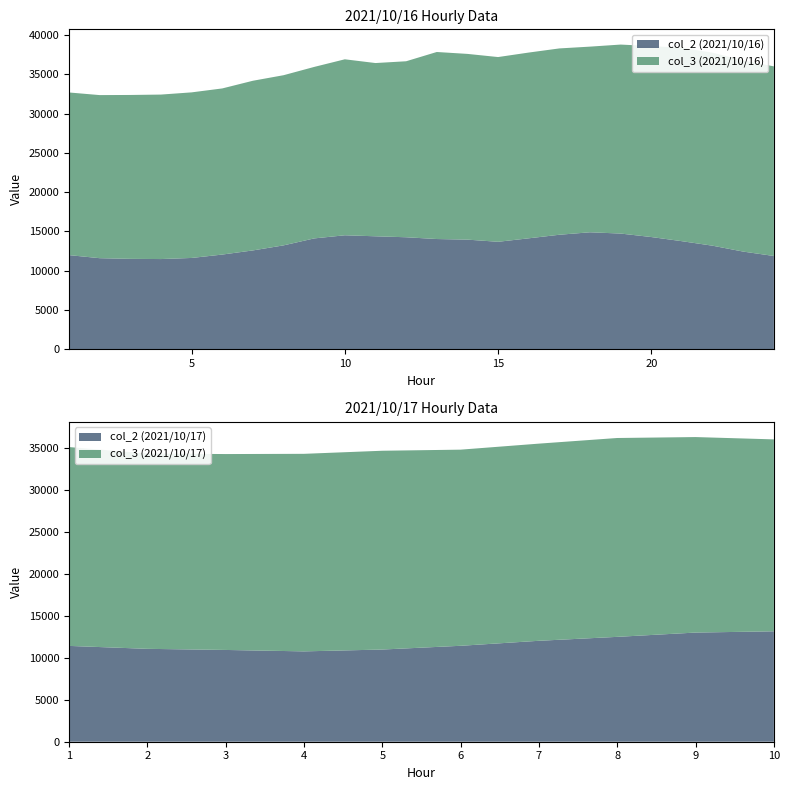

The value of col_2 (2021/10/16) at 5 is 11627. True or false?

True